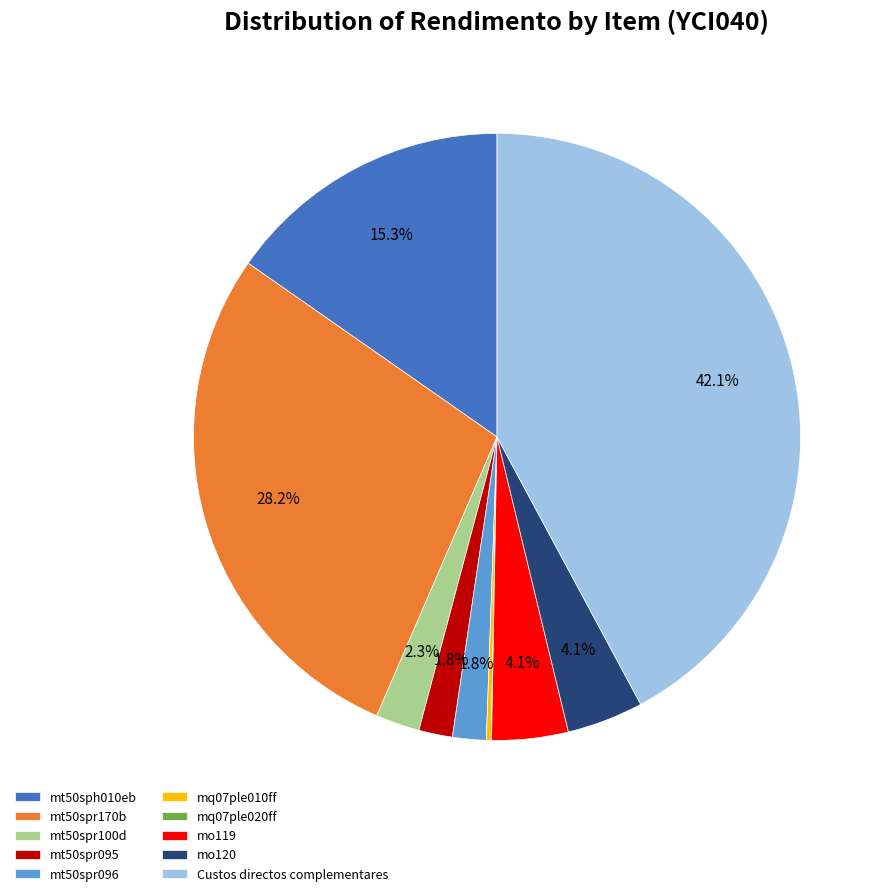

What is the largest slice in the pie chart?

Custos directos complementares